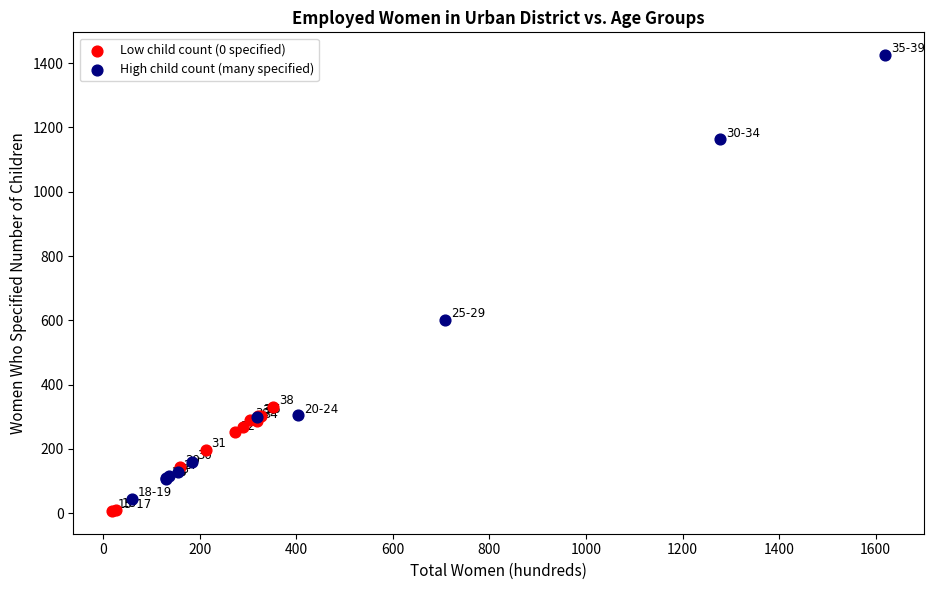

Which series has the widest spread of Y values?

High child count (many specified)